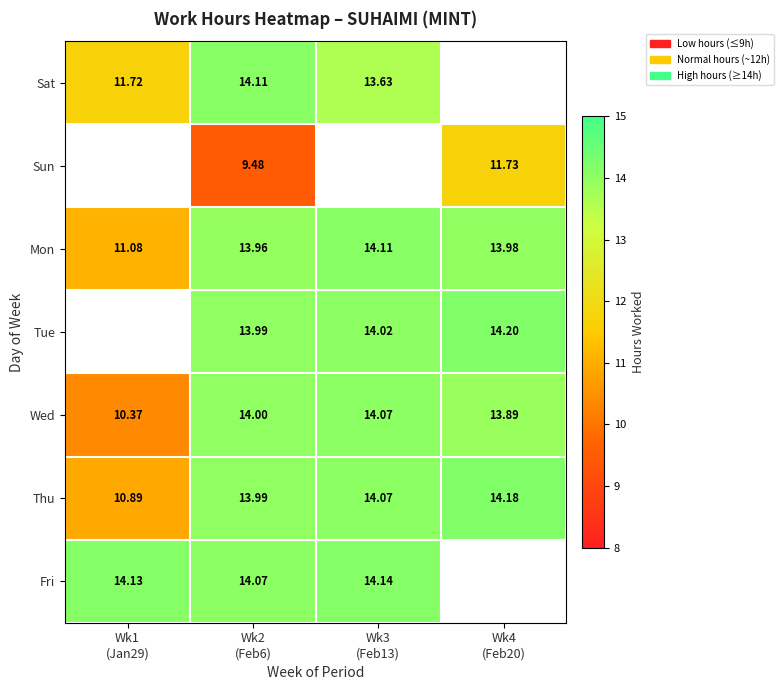

Is it true that Tue equals 14.2 at Wk4 (Feb20)?

True